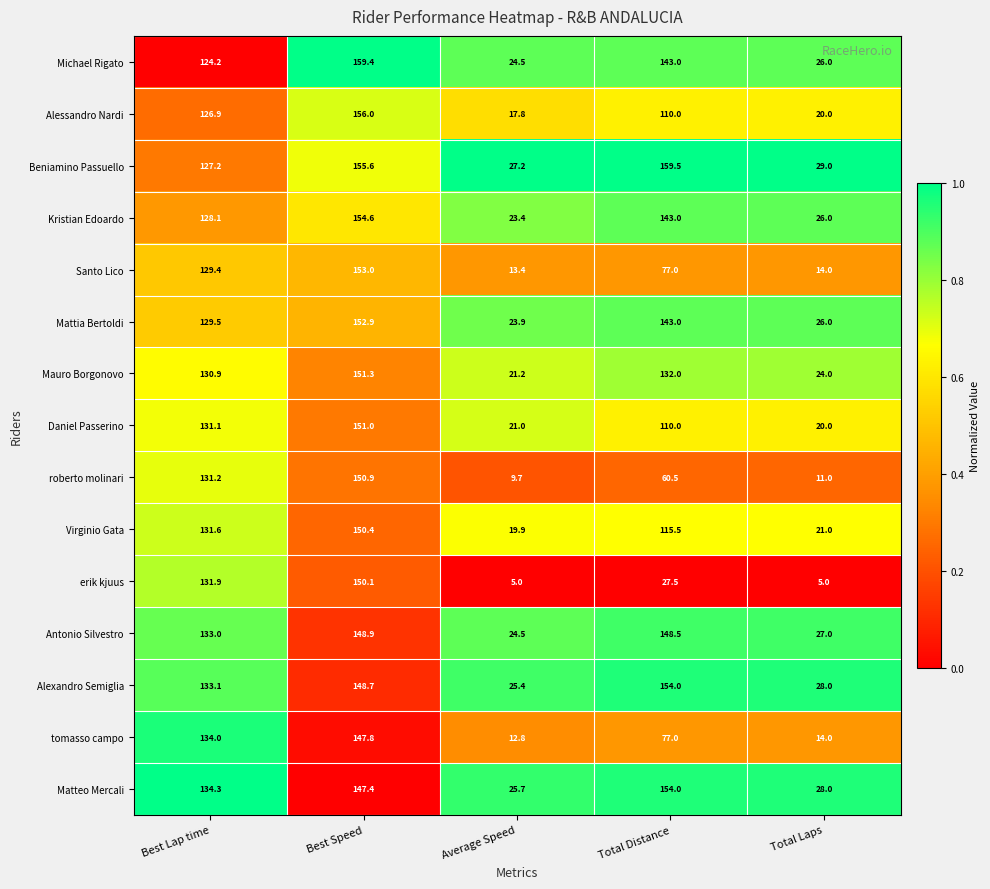

At Best Lap time, list the series in order from smallest to largest.

Michael Rigato, Alessandro Nardi, Beniamino Passuello, Kristian Edoardo, Santo Lico, Mattia Bertoldi, Mauro Borgonovo, Daniel Passerino, roberto molinari, Virginio Gata, erik kjuus, Antonio Silvestro, Alexandro Semiglia, tomasso campo, Matteo Mercali